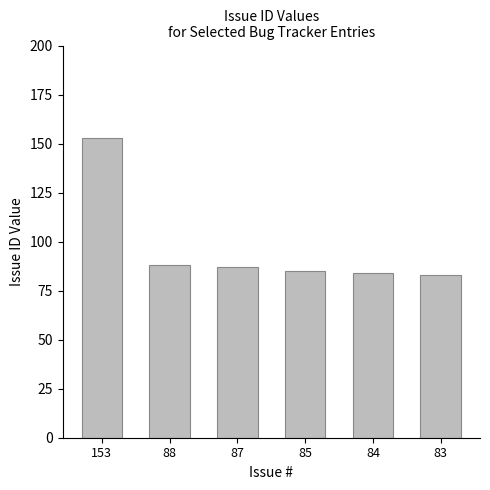

The value at 84 is 128. True or false?

False